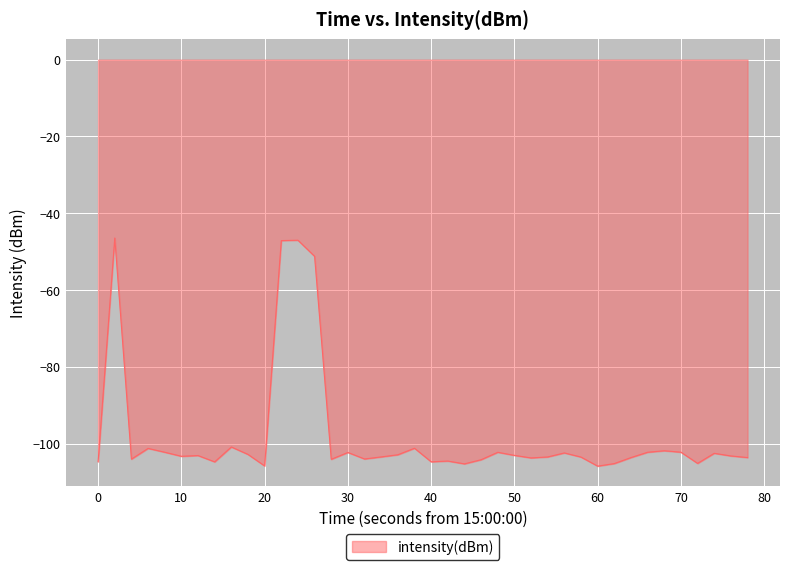

What is the smallest value displayed?

-105.9